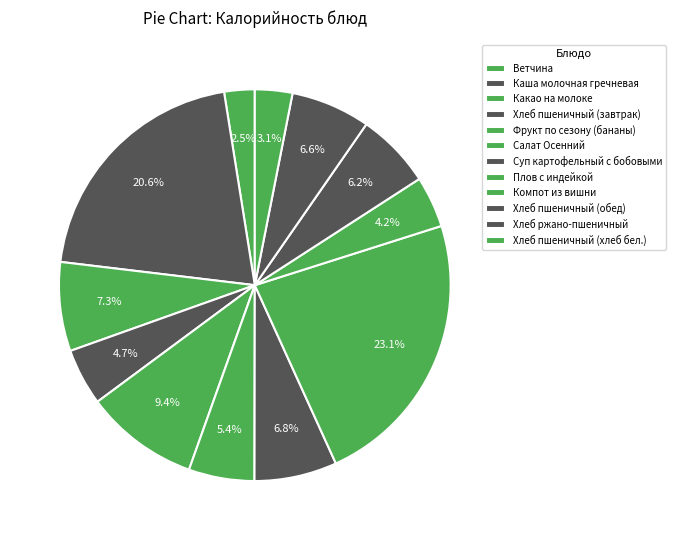

Combined, do Хлеб пшеничный (завтрак) and Суп картофельный с бобовыми account for over 50%?

No